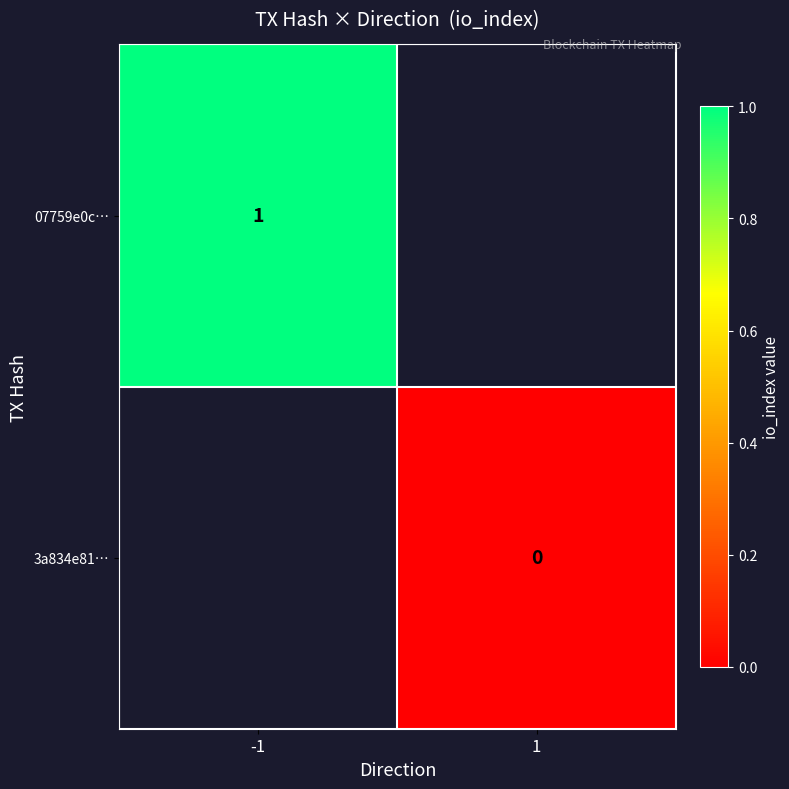

At which category does the chart reach its peak across all series?

-1